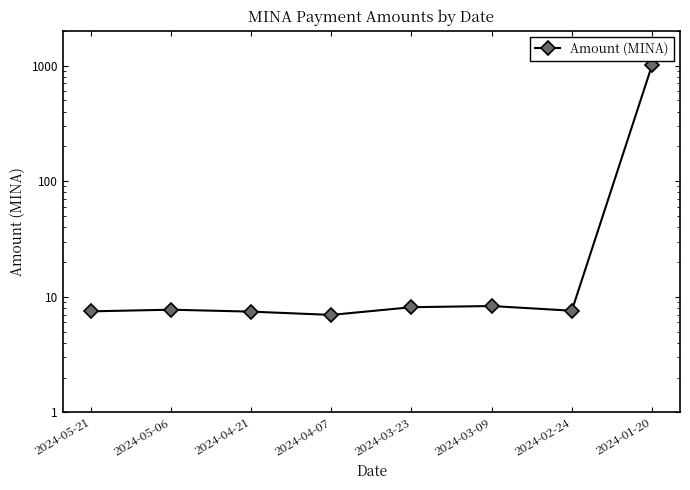

What is the label of the 5th point from the right?

2024-04-07